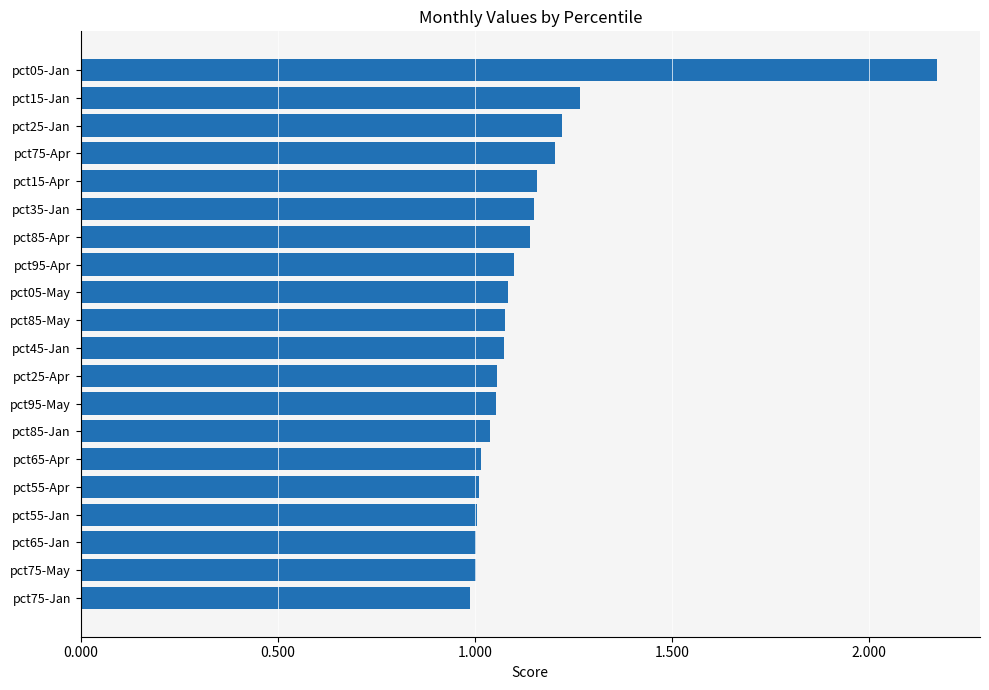

Which has a higher value, pct15-Jan or pct75-Jan?

pct15-Jan